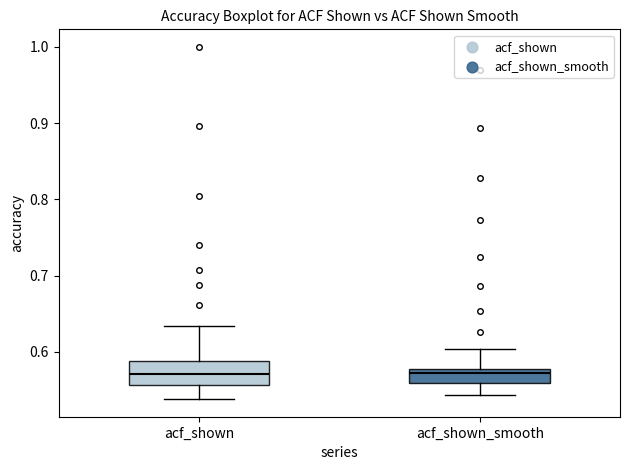

Which box is the tallest, from its lower edge to its upper edge?

acf_shown